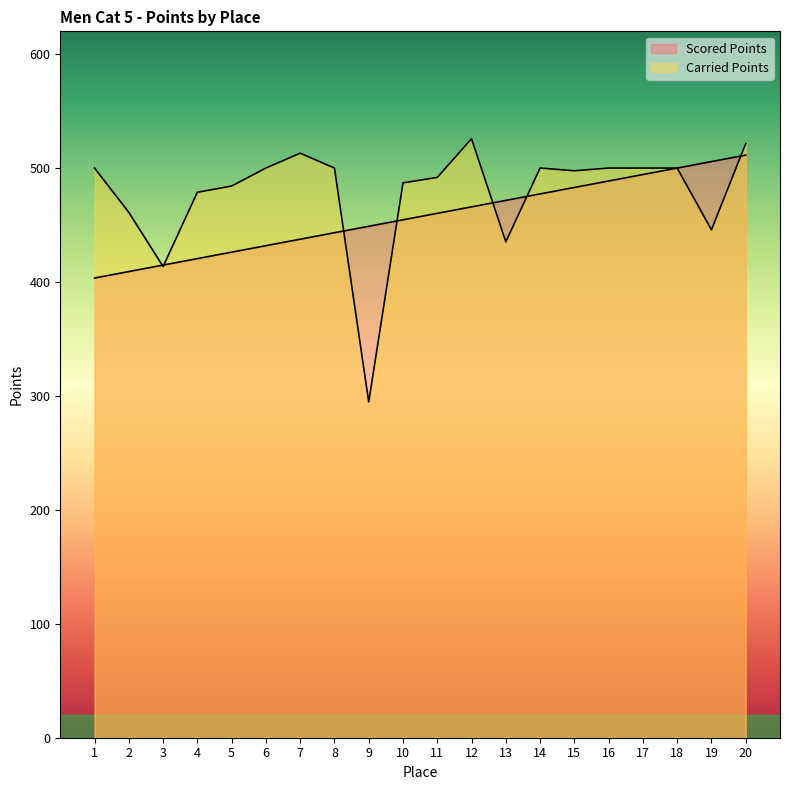

Does the chart have visible grid lines?

No